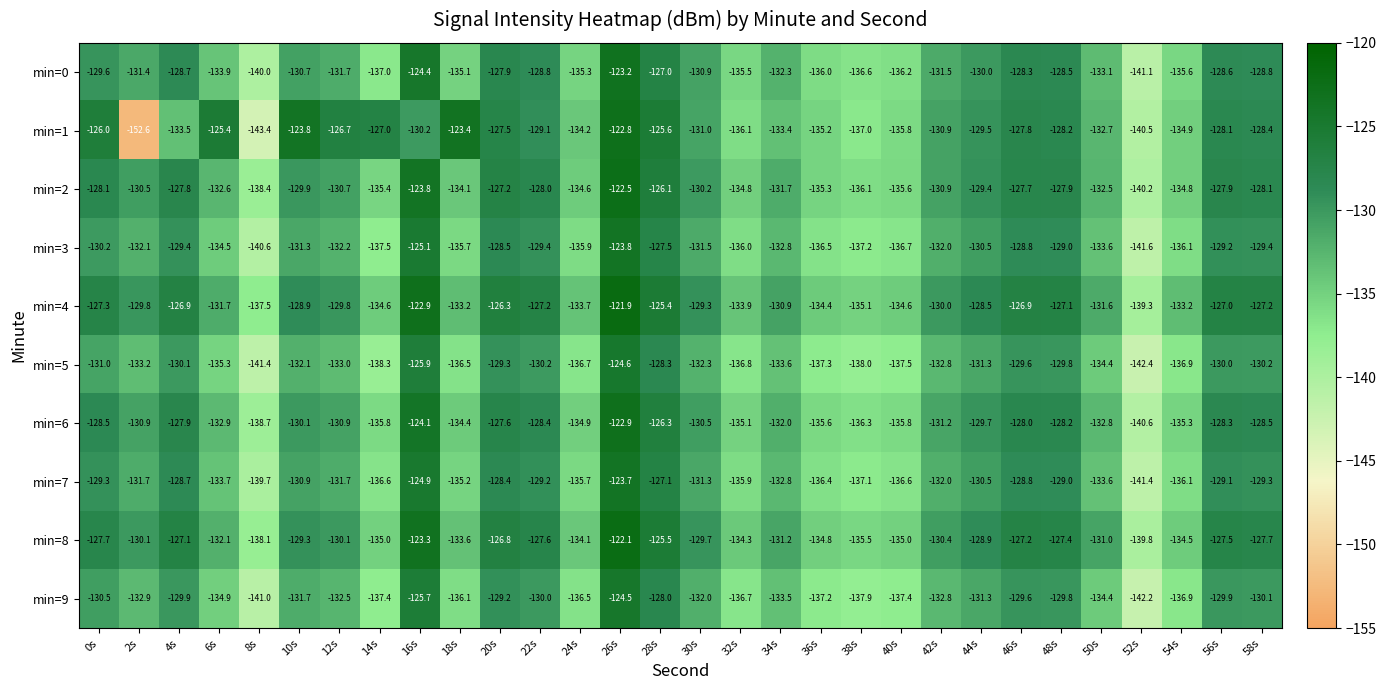

Rank the series at 18s from lowest to highest value.

min=5, min=9, min=3, min=7, min=0, min=6, min=2, min=8, min=4, min=1